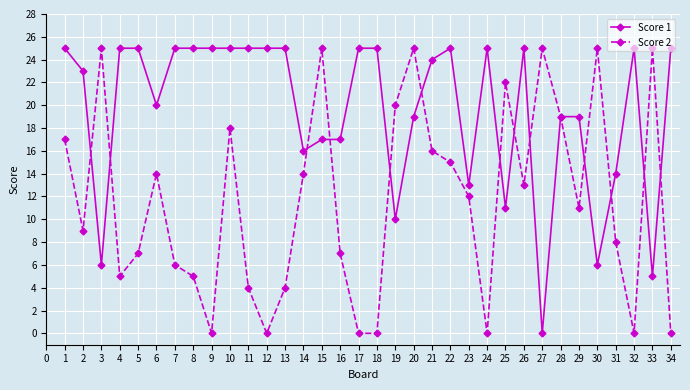

How many data points in Score 2 are less than 12?

17